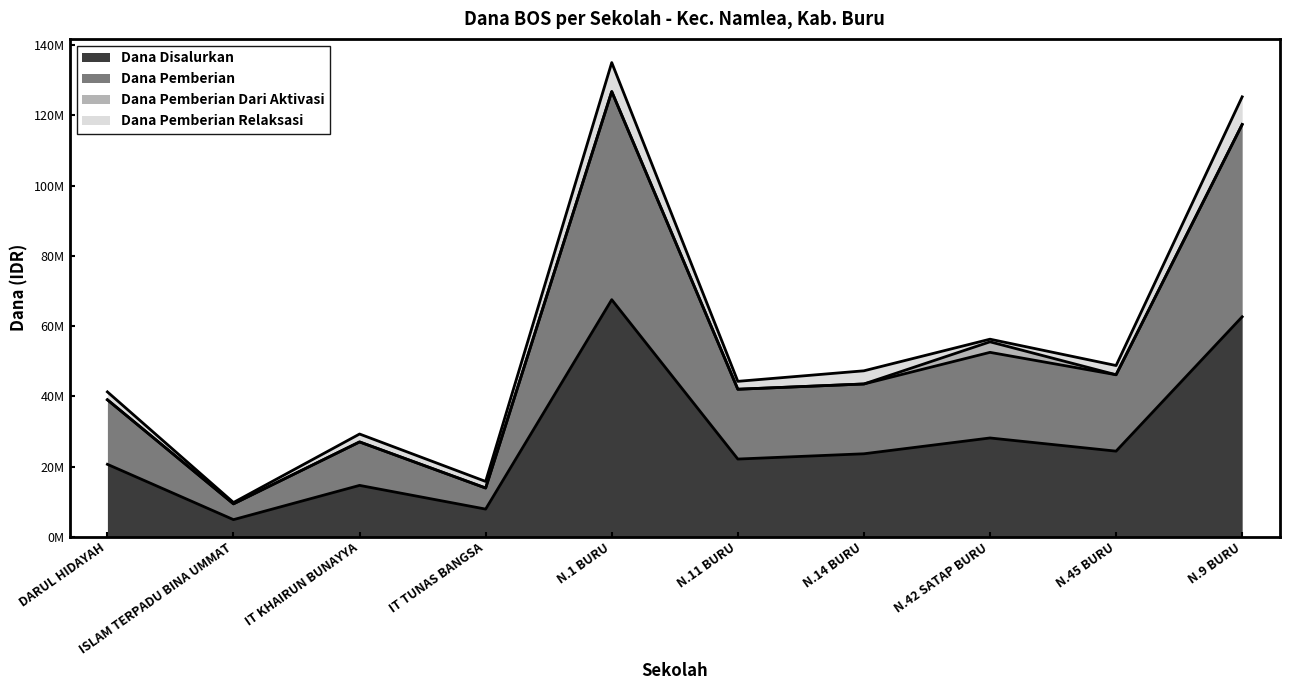

How many values in the Dana Disalurkan series are below 23625000?

5